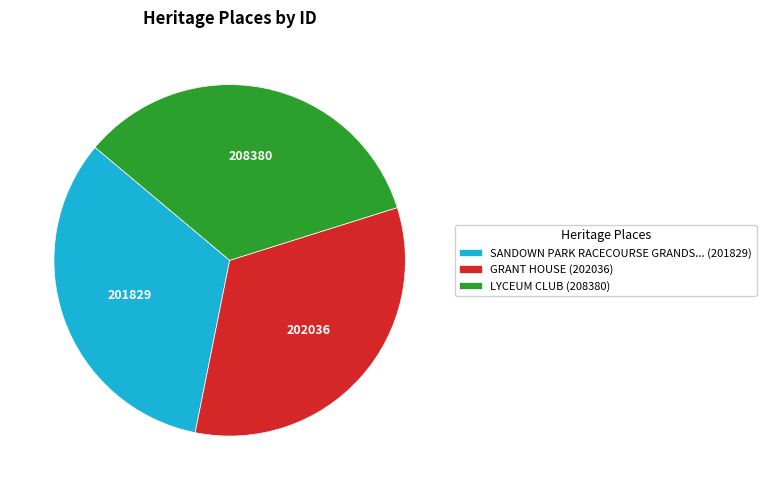

Combined, do SANDOWN PARK RACECOURSE GRANDS... (201829) and GRANT HOUSE (202036) account for over 50%?

Yes